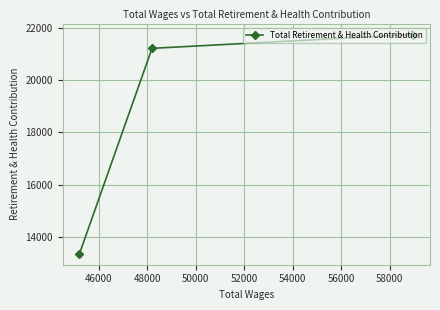

What is the average value?

18777